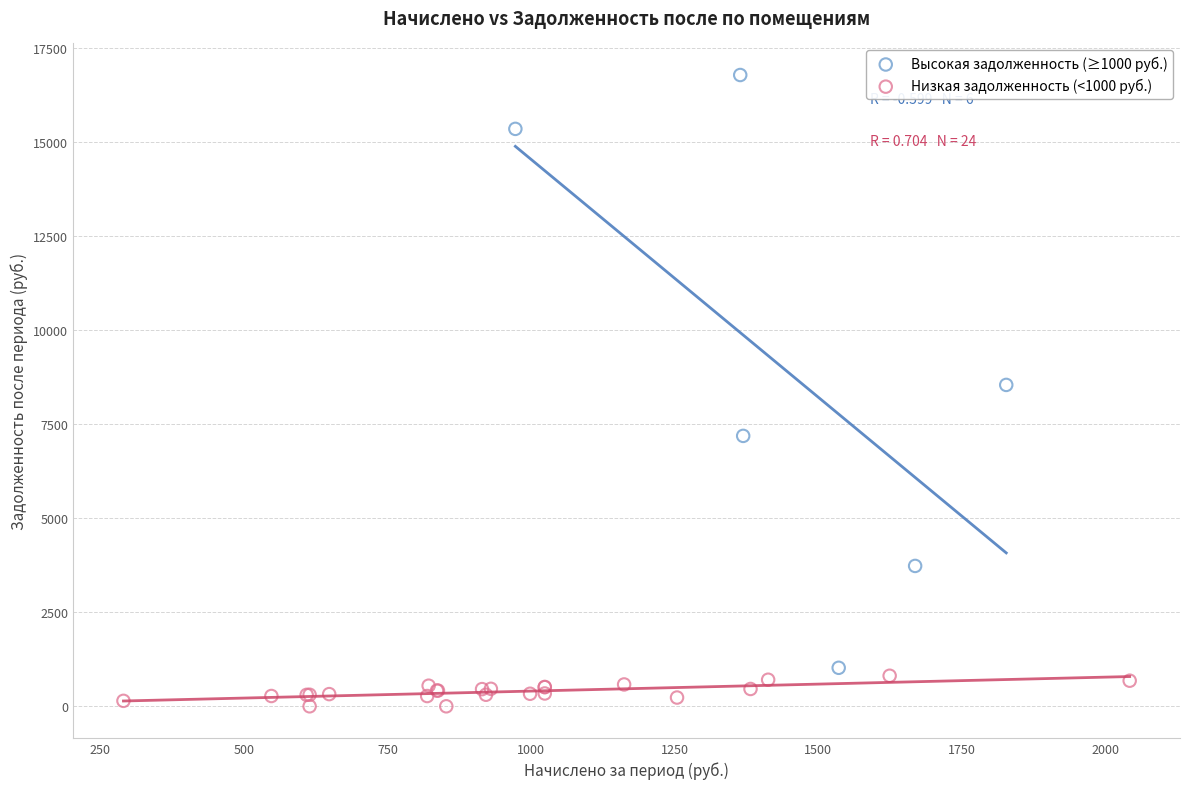

Which series contains the lowest Y value?

Низкая задолженность (<1000 руб.)